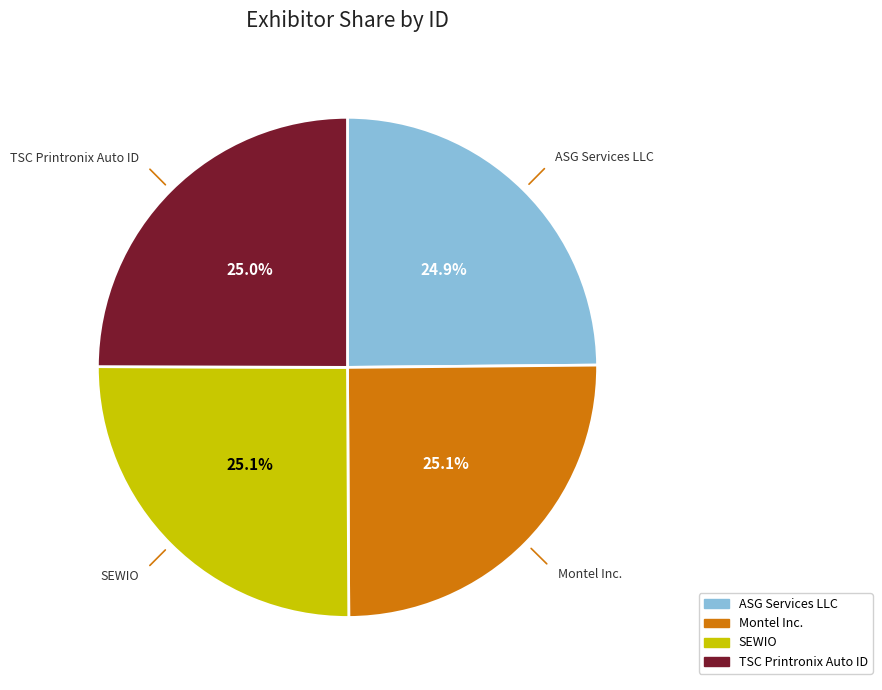

What portion of the pie excludes TSC Printronix Auto ID?

75.0%